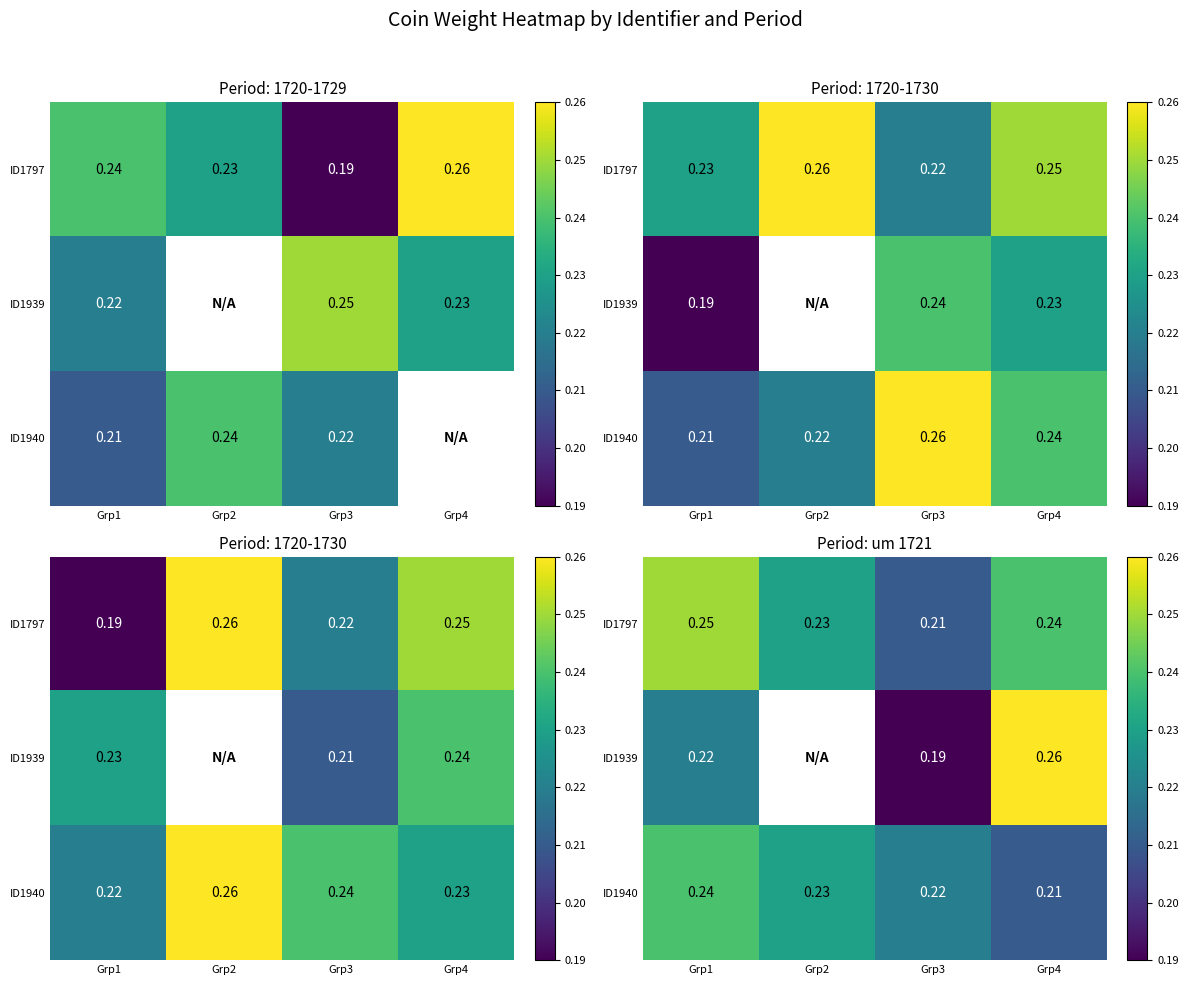

Between Grp1 and Grp4, which is larger?

Grp1